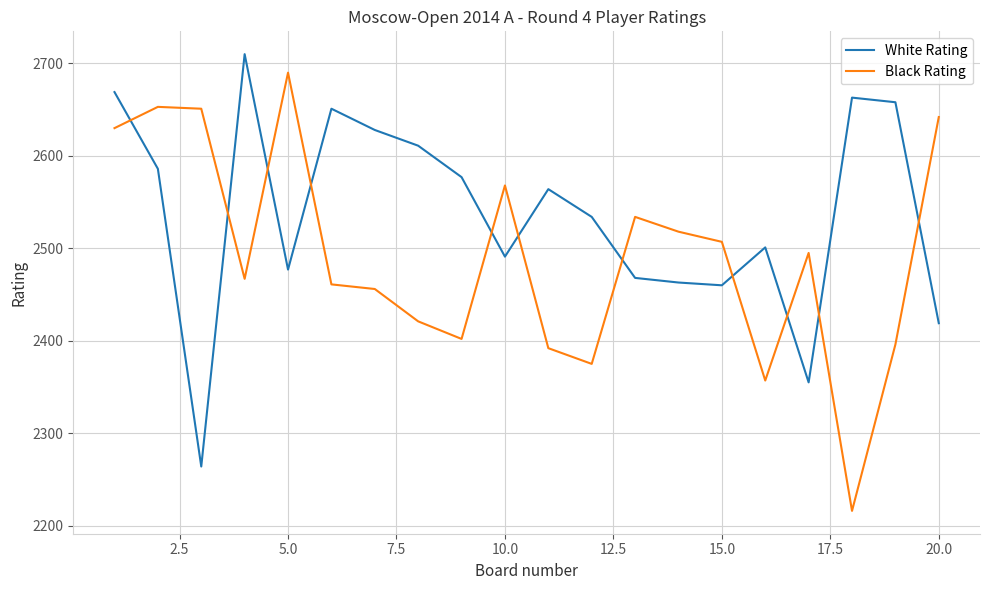

List the series in order of their overall mean, lowest first.

Black Rating, White Rating